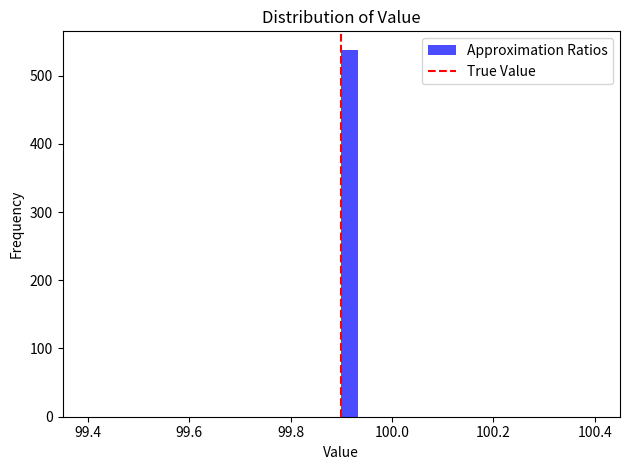

Around what value on the x-axis is the tallest bar? Give the approximate position of its centre, as read against the axis.

99.92